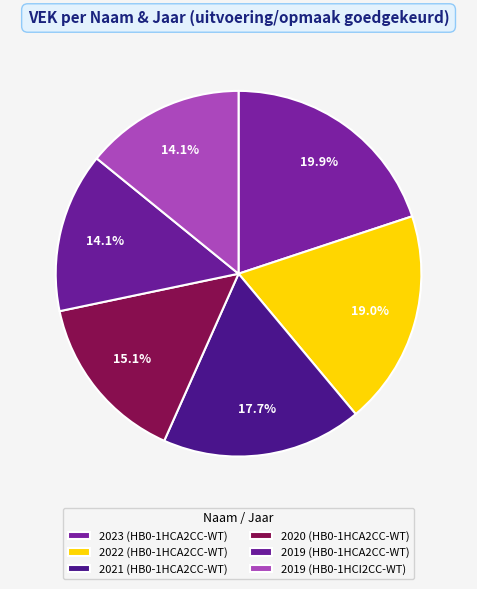

What percentage do 2020 (HB0-1HCA2CC-WT) and 2019 (HB0-1HCI2CC-WT) together represent?

29.2%